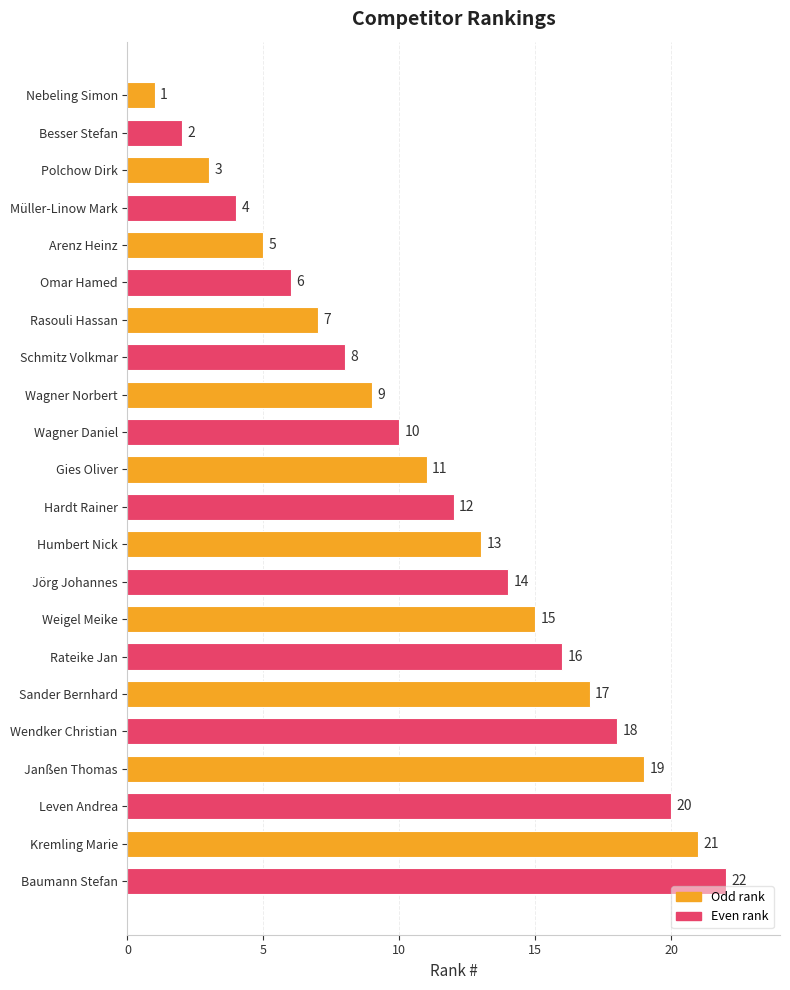

What is the label of the 1st bar from the top?

Nebeling Simon